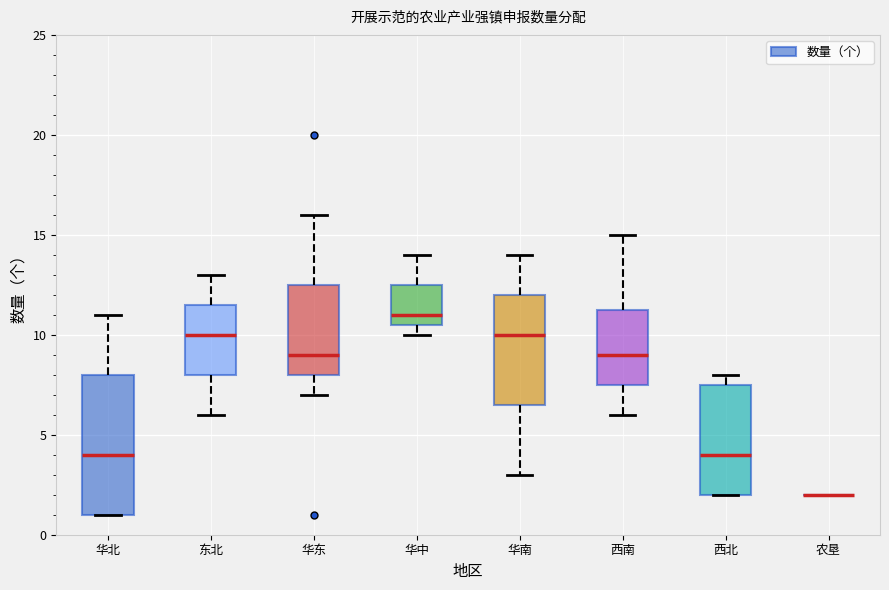

Reading left to right, transcribe this box plot: for each box, give where its median line is, the range the box spans, and where its two whiskers end, as read against the y-axis. The values are not printed on the chart, so give them approximately, as read against the axis.

华北: median 4.0, box 1.0 to 8.0, whiskers 1.0 to 11.0
东北: median 10.0, box 8.0 to 11.5, whiskers 6.0 to 13.0
华东: median 9.0, box 8.0 to 12.5, whiskers 7.0 to 16.0
华中: median 11.0, box 10.5 to 12.5, whiskers 10.0 to 14.0
华南: median 10.0, box 6.5 to 12.0, whiskers 3.0 to 14.0
西南: median 9.0, box 7.5 to 11.5, whiskers 6.0 to 15.0
西北: median 4.0, box 2.0 to 7.5, whiskers 2.0 to 8.0
农垦: box collapsed to a line at 2.0, whiskers 2.0 to 2.0